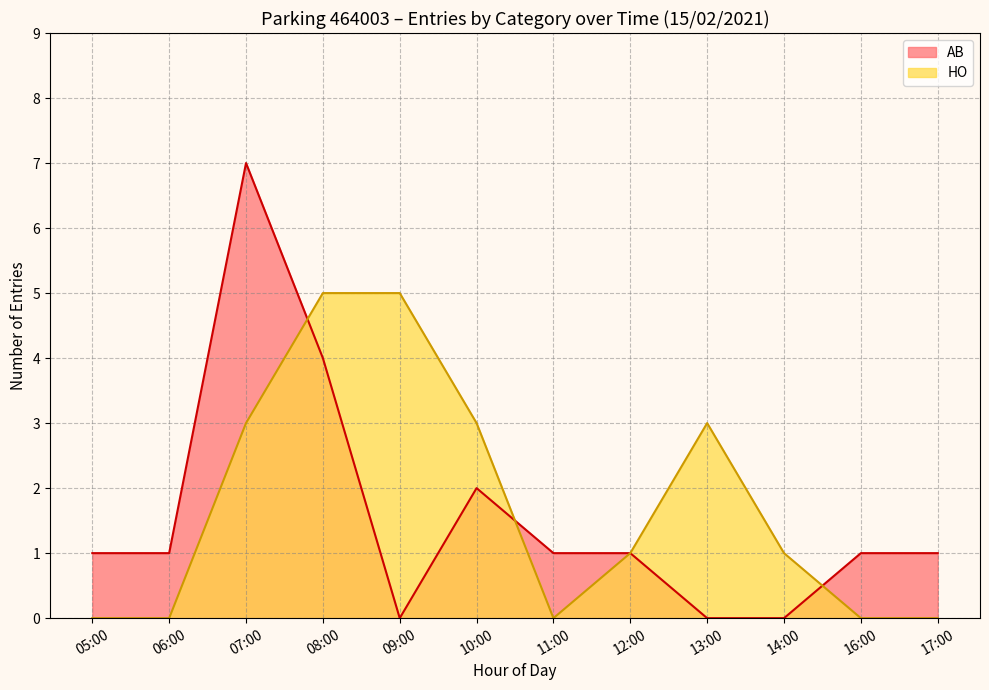

What is the sum of all HO values?

21